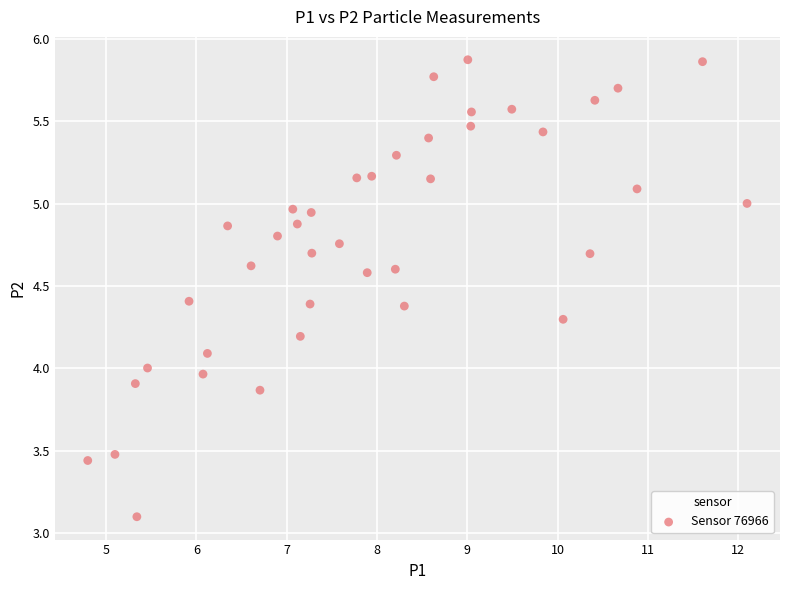

What is the range of X values (max minus min)?

7.3